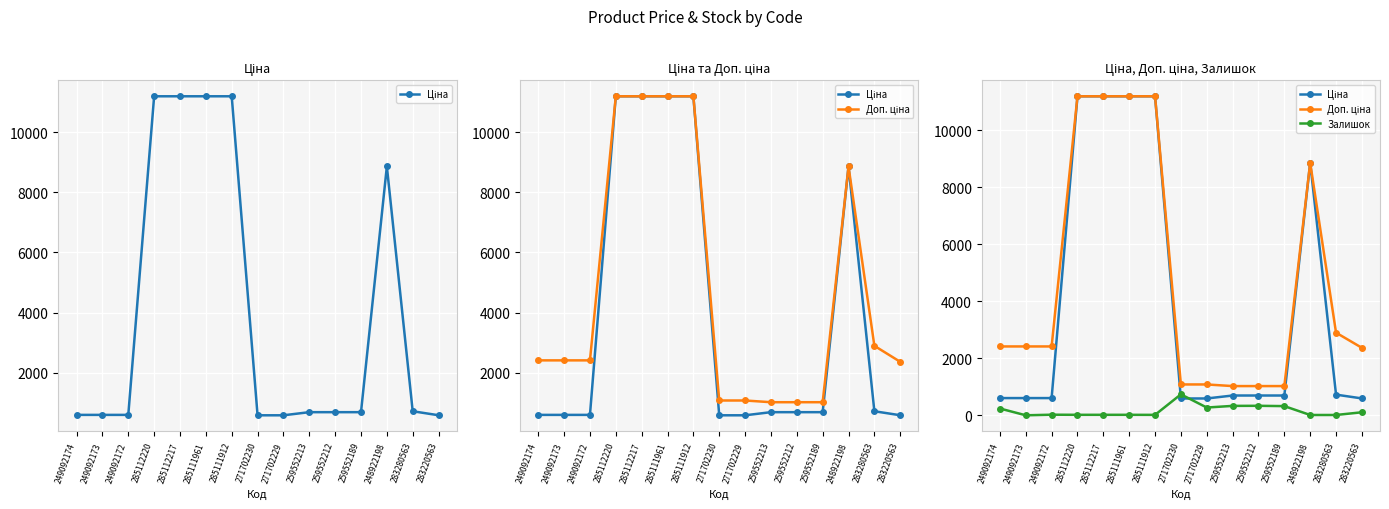

Is the value of Залишок at 285111912 greater than the value of Доп. ціна at 285112217?

No